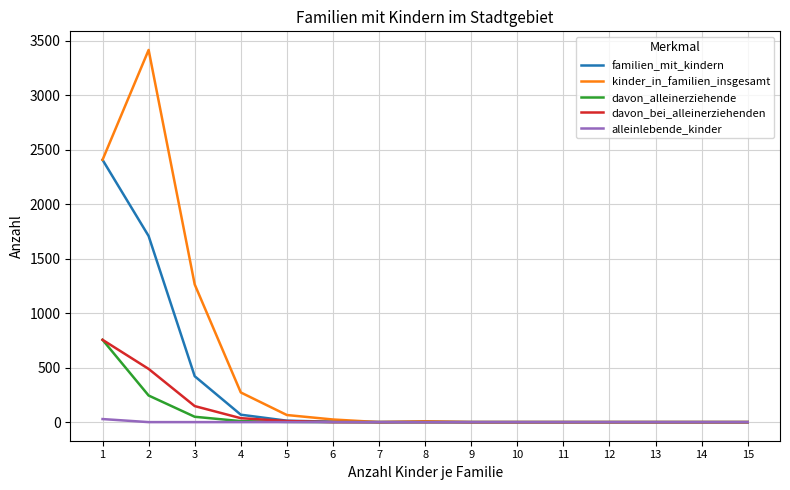

Rank the series at 2 from highest to lowest value.

kinder_in_familien_insgesamt, familien_mit_kindern, davon_bei_alleinerziehenden, davon_alleinerziehende, alleinlebende_kinder